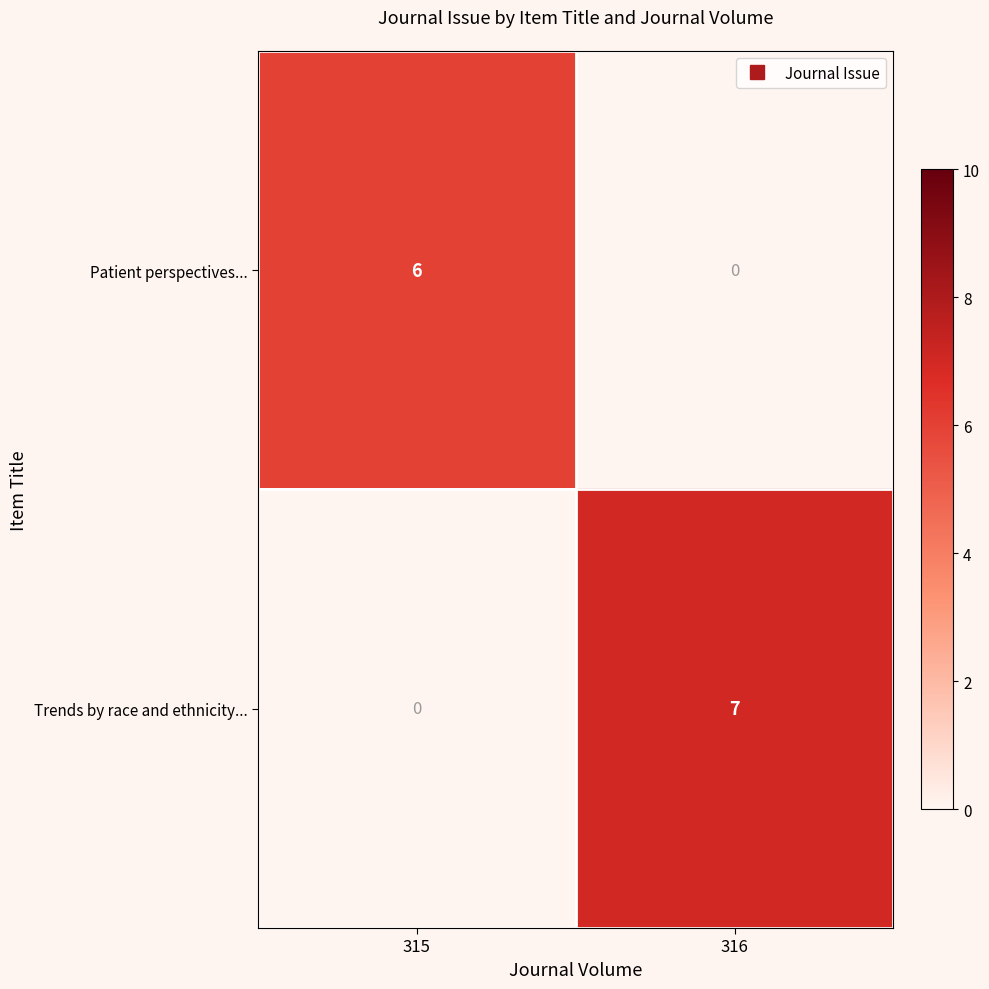

The Trends by race and ethnicity... series shows 11 at 316. True or false?

False